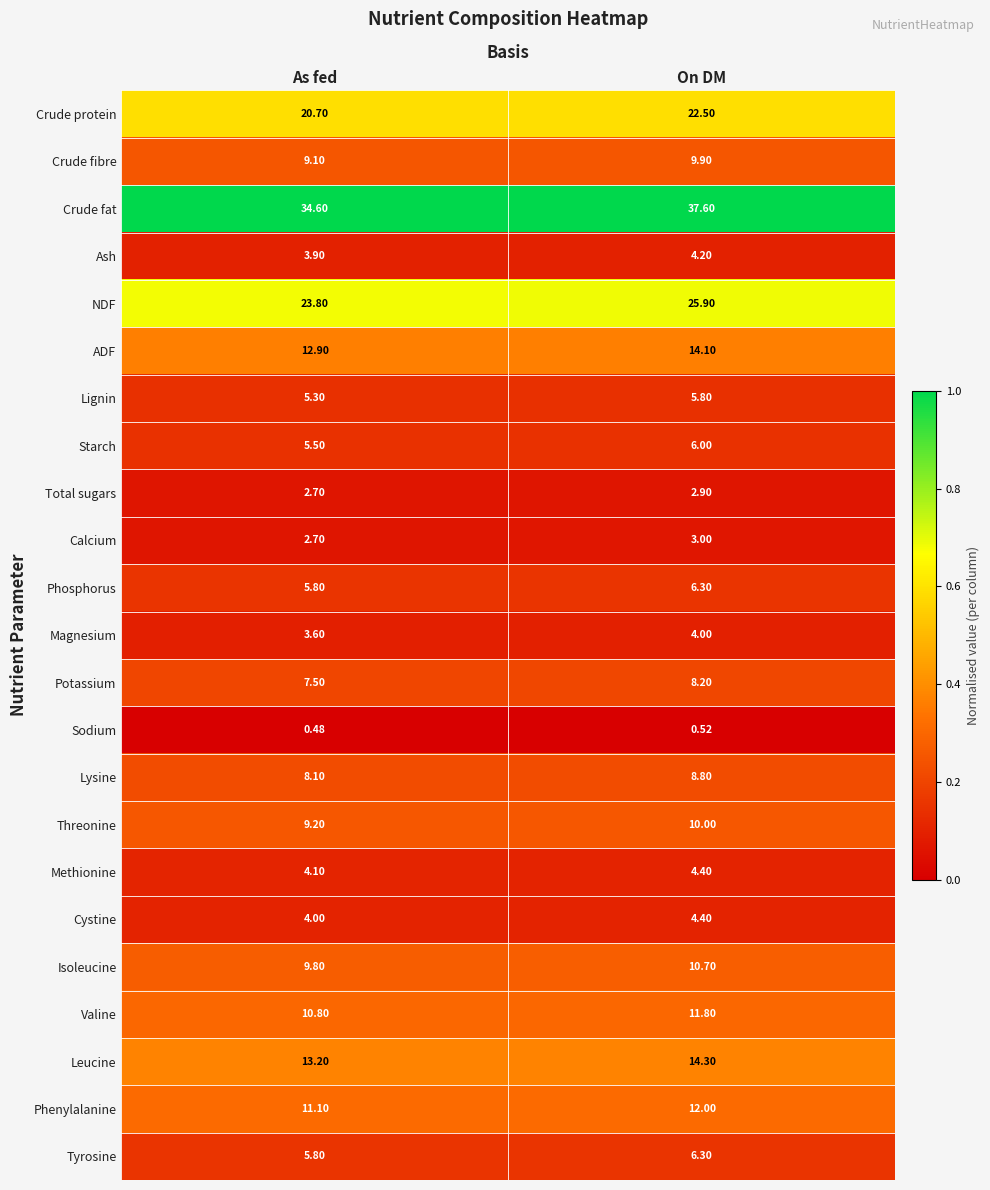

What is the total value across all series at On DM?

233.6